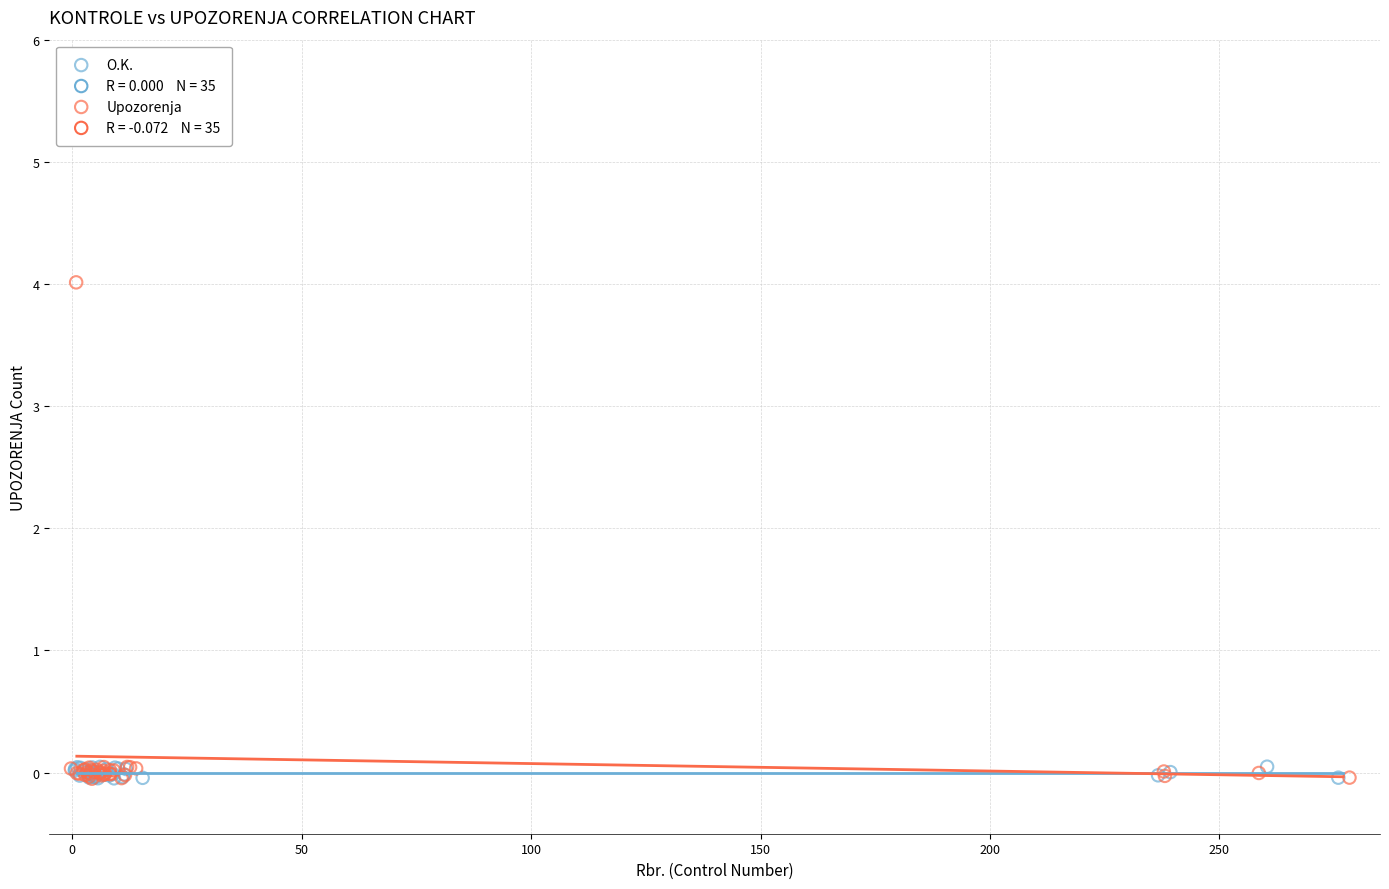

Which series contains the highest Y value?

Upozorenja